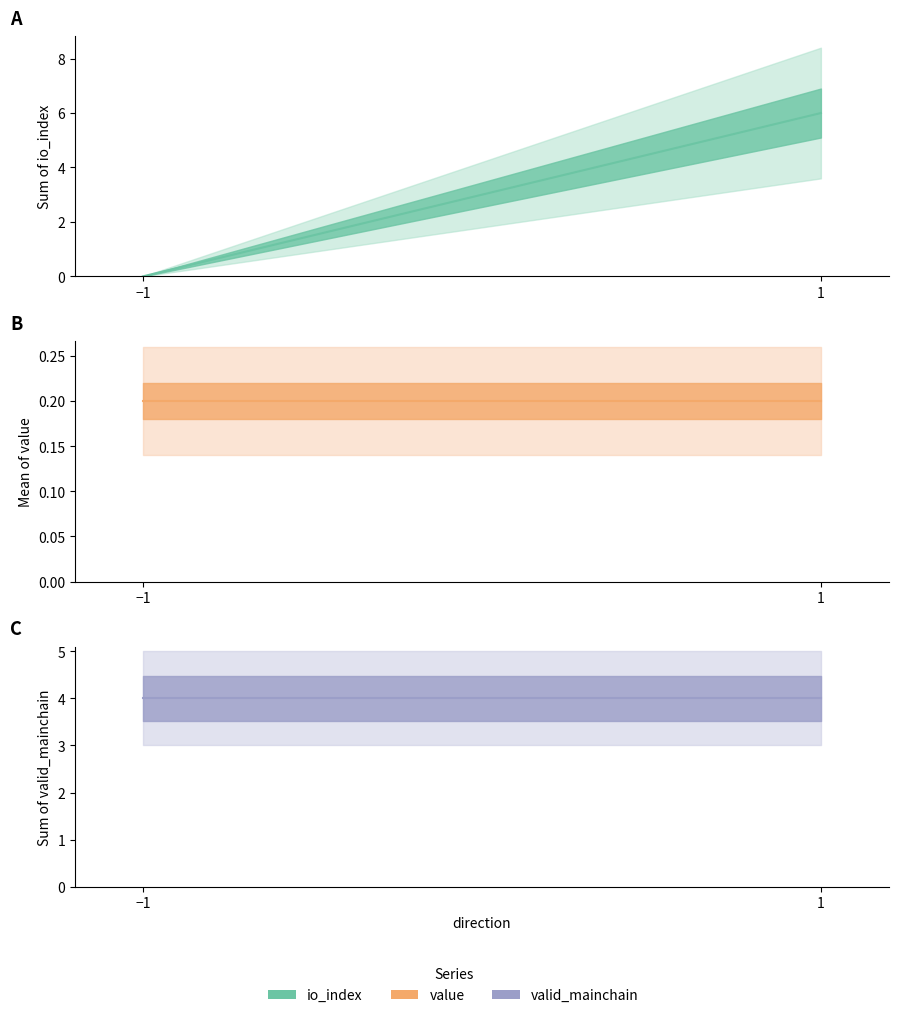

Which series ends up on top after the final intersection of io_index and value?

io_index